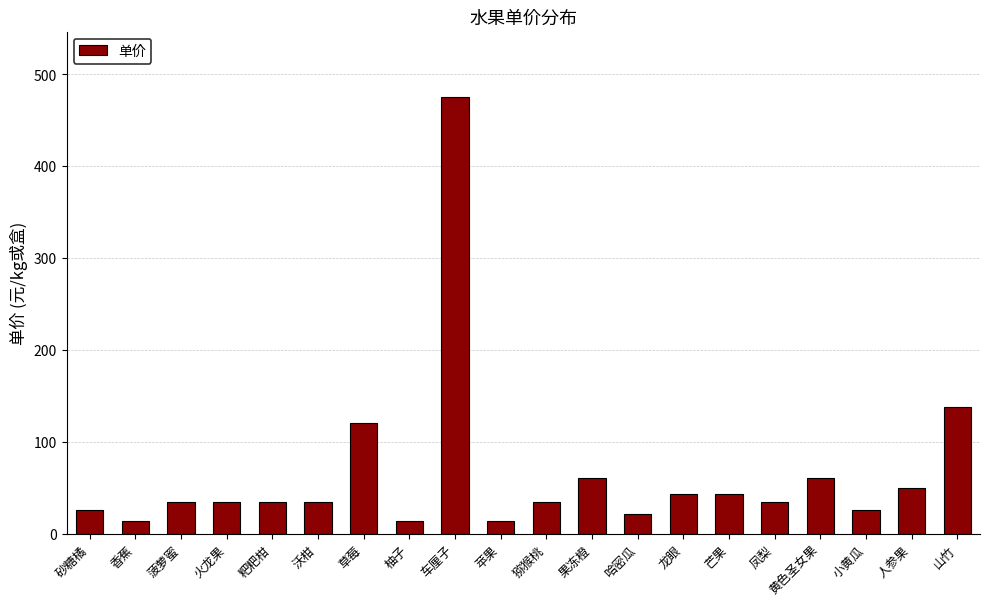

How many distinct data groups are displayed?

1